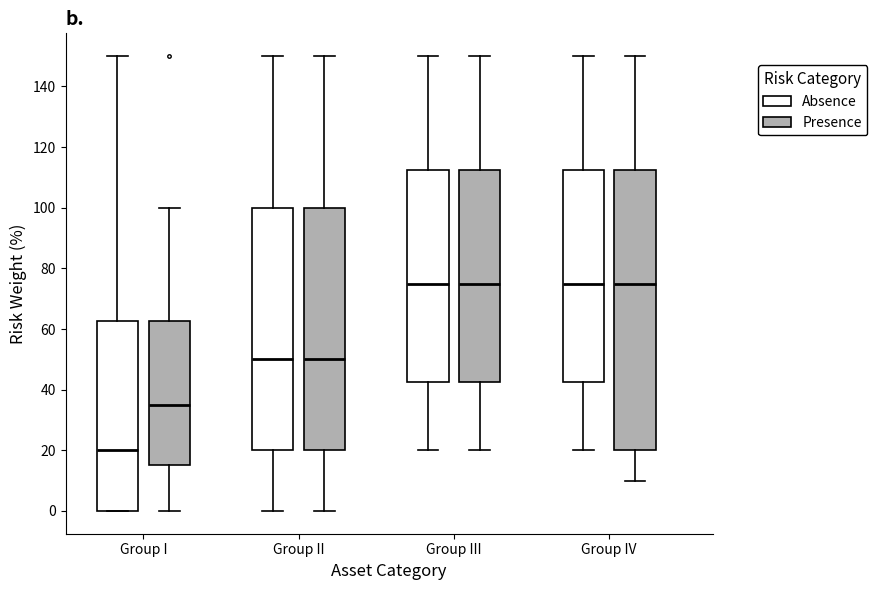

Comparing the boxes themselves (not the whiskers), which one is the tallest?

Group IV (Presence)